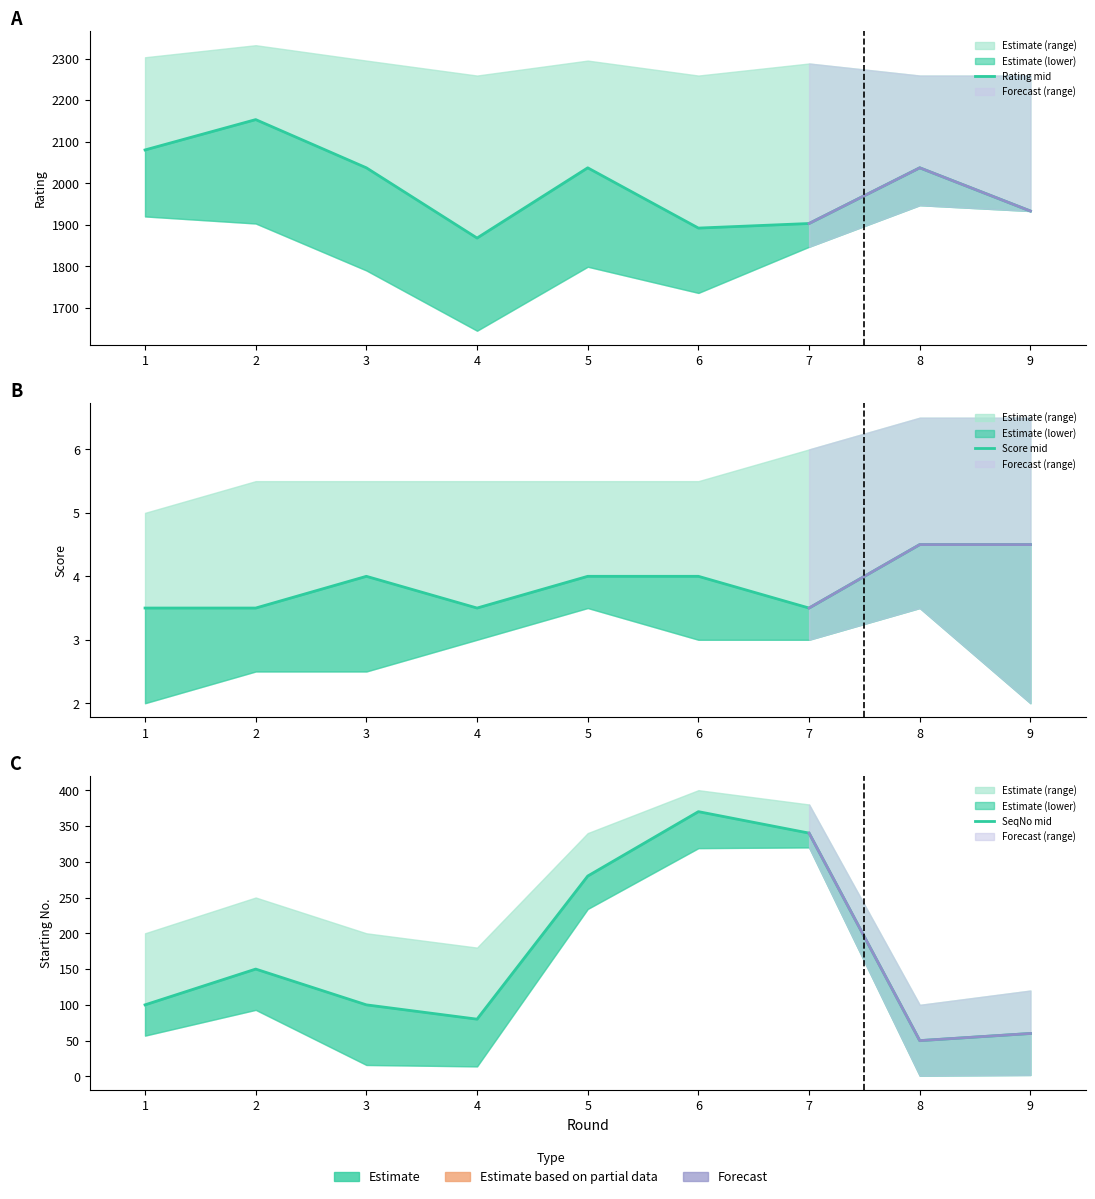

Is the value of Score mid at 6 greater than the value of Rating mid at 6?

No